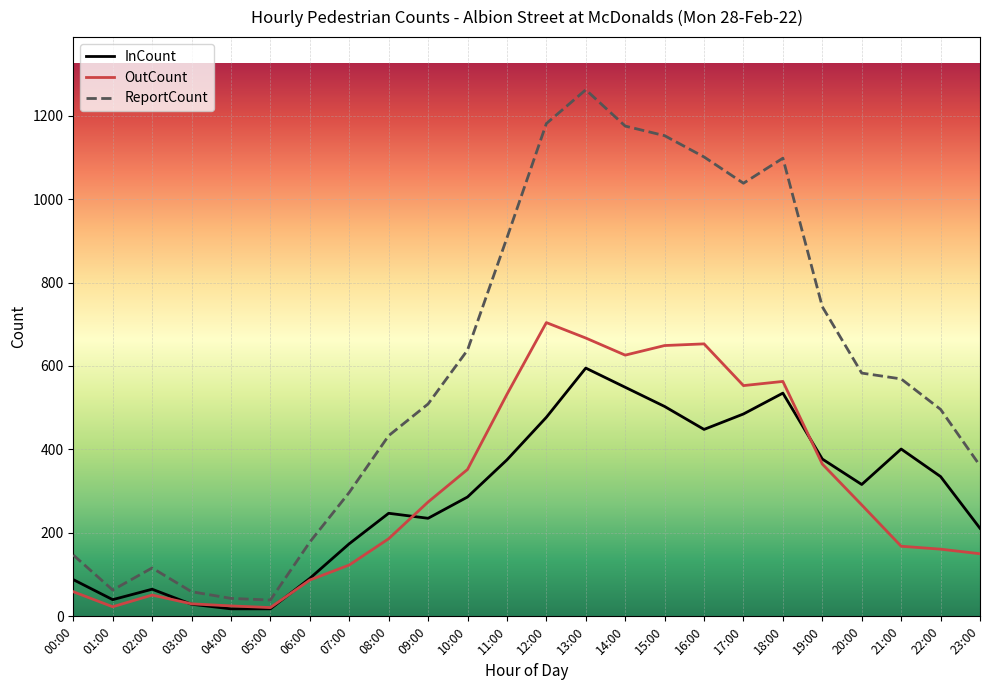

How many series are shown in this chart?

3